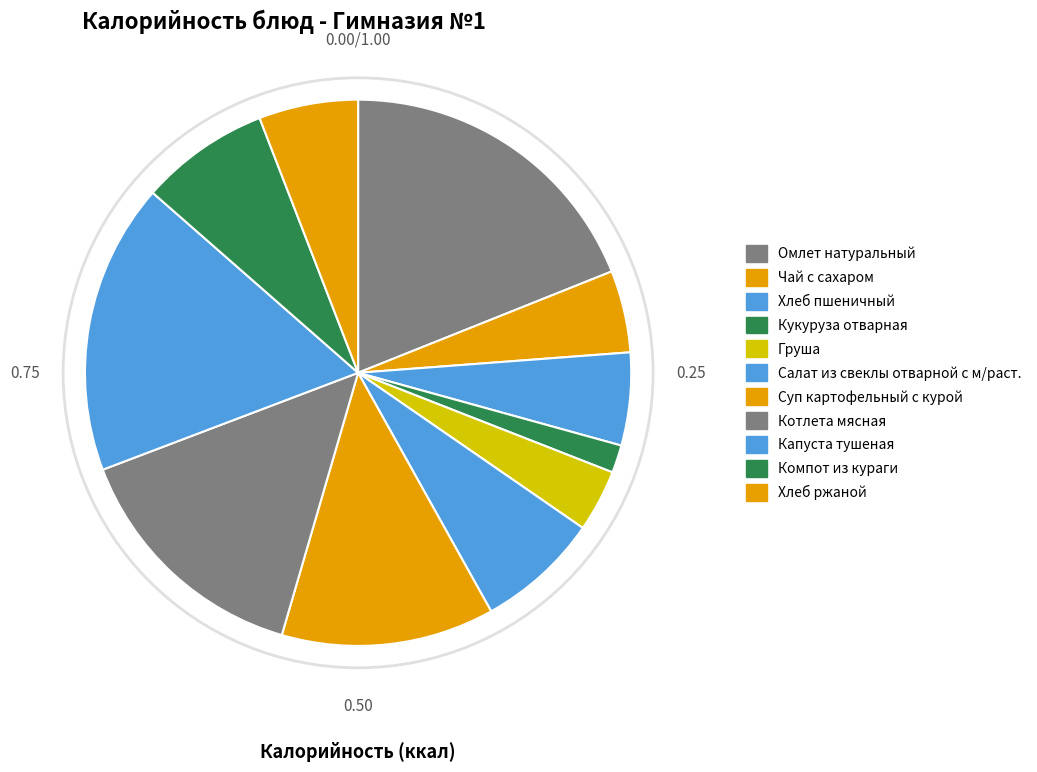

To the nearest percent, what is the difference between the largest and smallest slice percentages?

17%